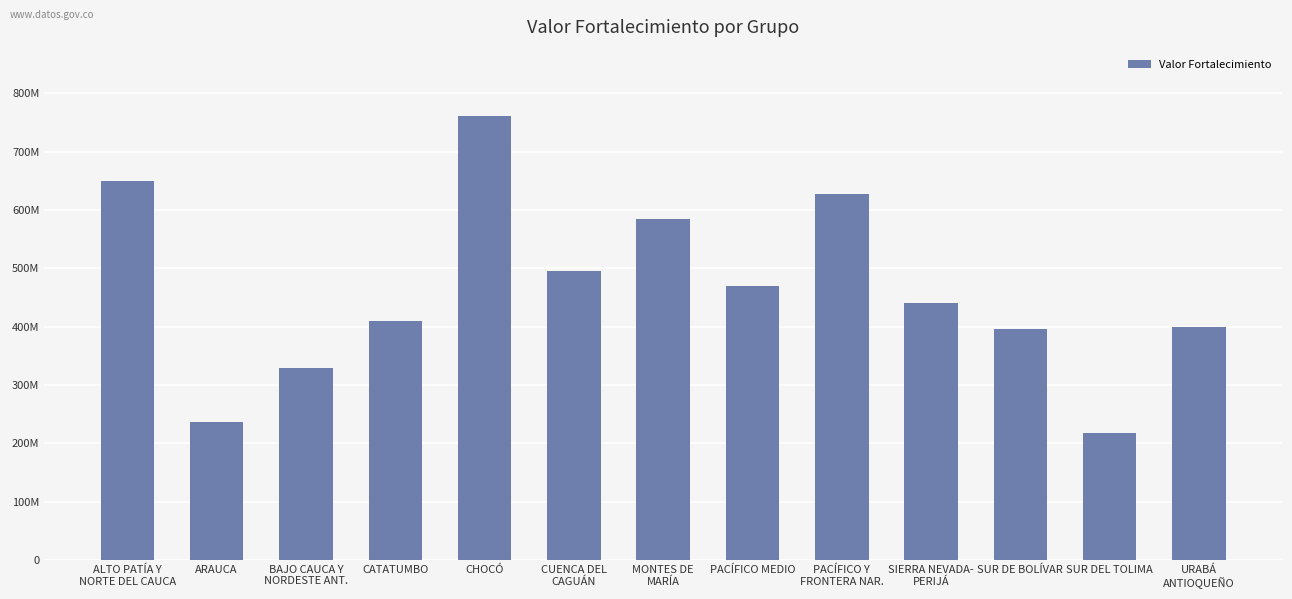

What is the difference between the second highest and second lowest values?

413501963.8